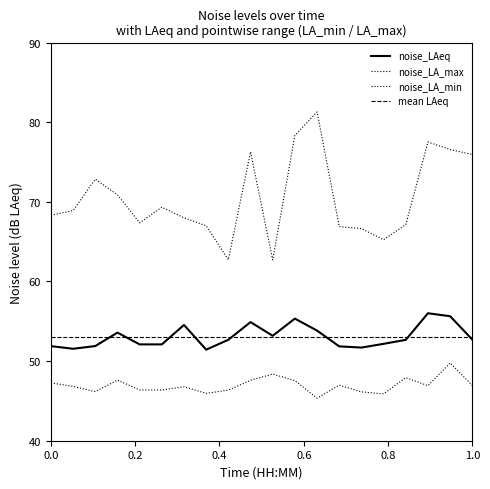

How many data points in noise_LAeq are less than 52?

6